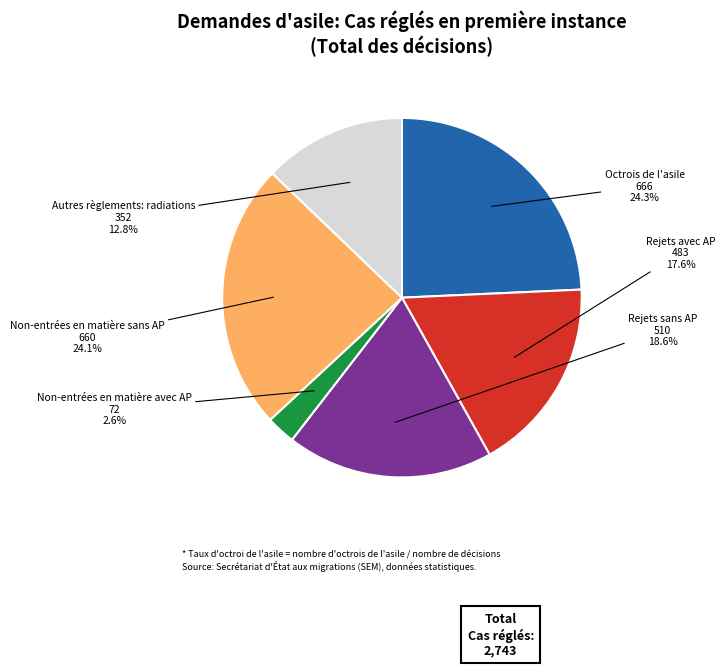

How many segments does this pie chart have?

6